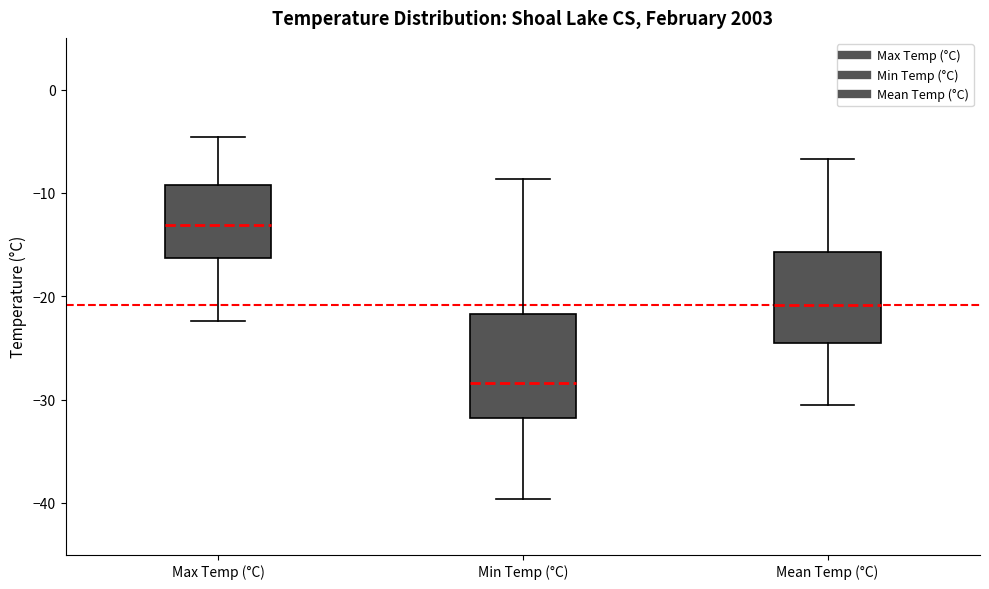

Comparing the boxes themselves (not the whiskers), which one is the tallest?

Min Temp (°C)